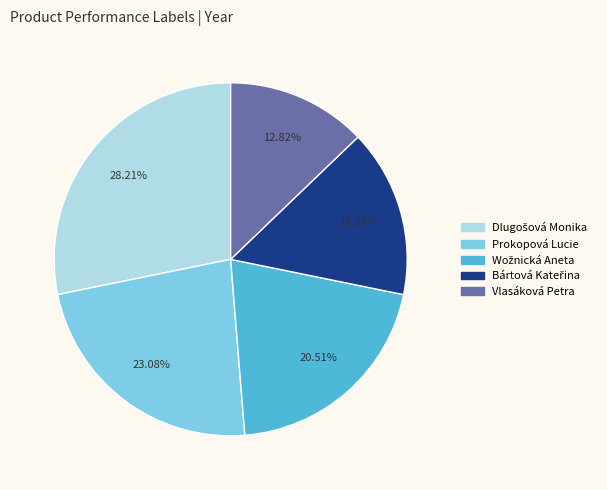

What is the smallest slice in the pie chart?

Vlasáková Petra